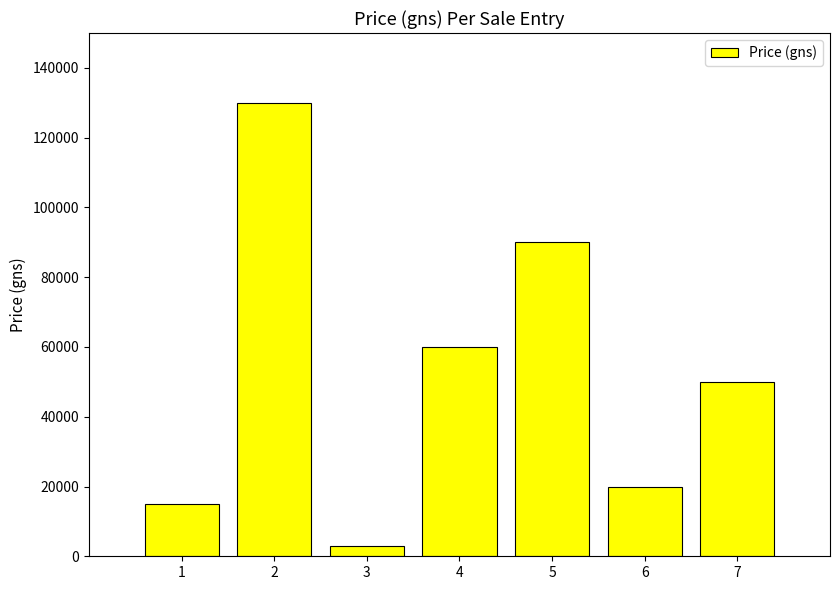

True or false: the data shows 91568 at 4.

False